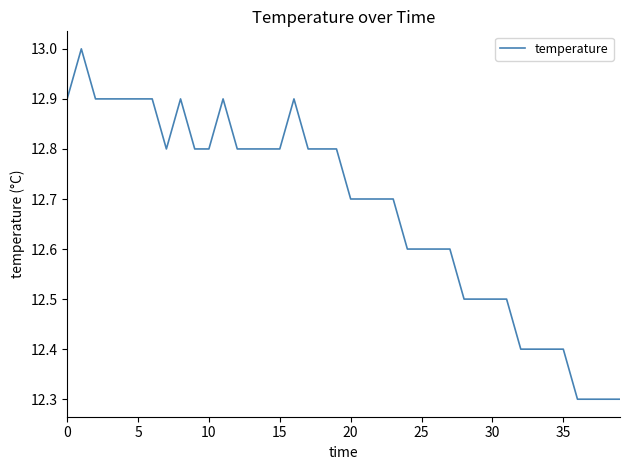

What is the greatest value displayed?

13.0